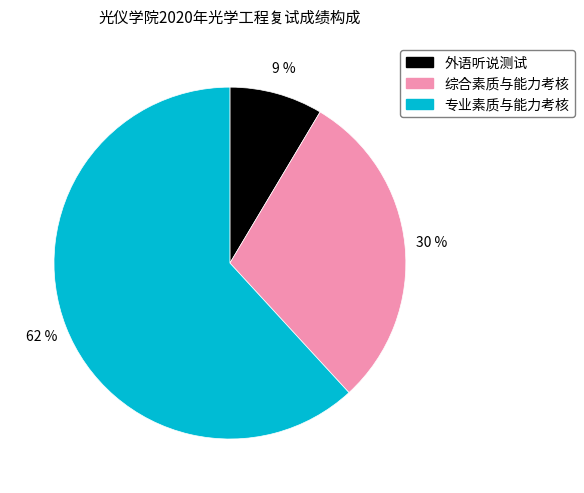

To the nearest percent, what is the average slice percentage?

33%